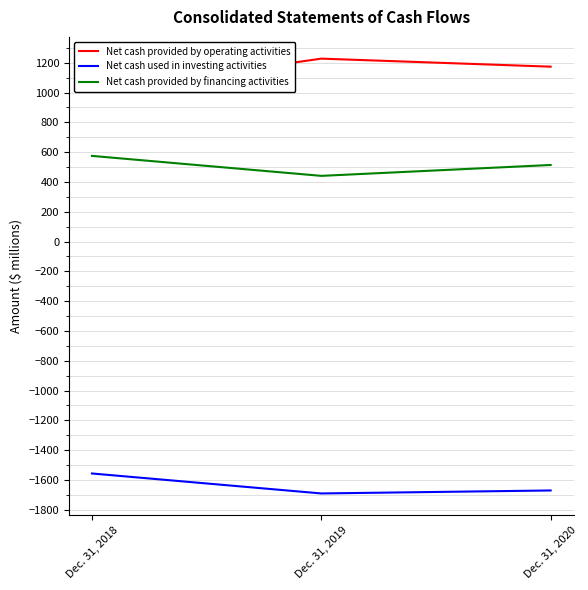

At which category is the sum across all series the highest?

Dec. 31, 2018